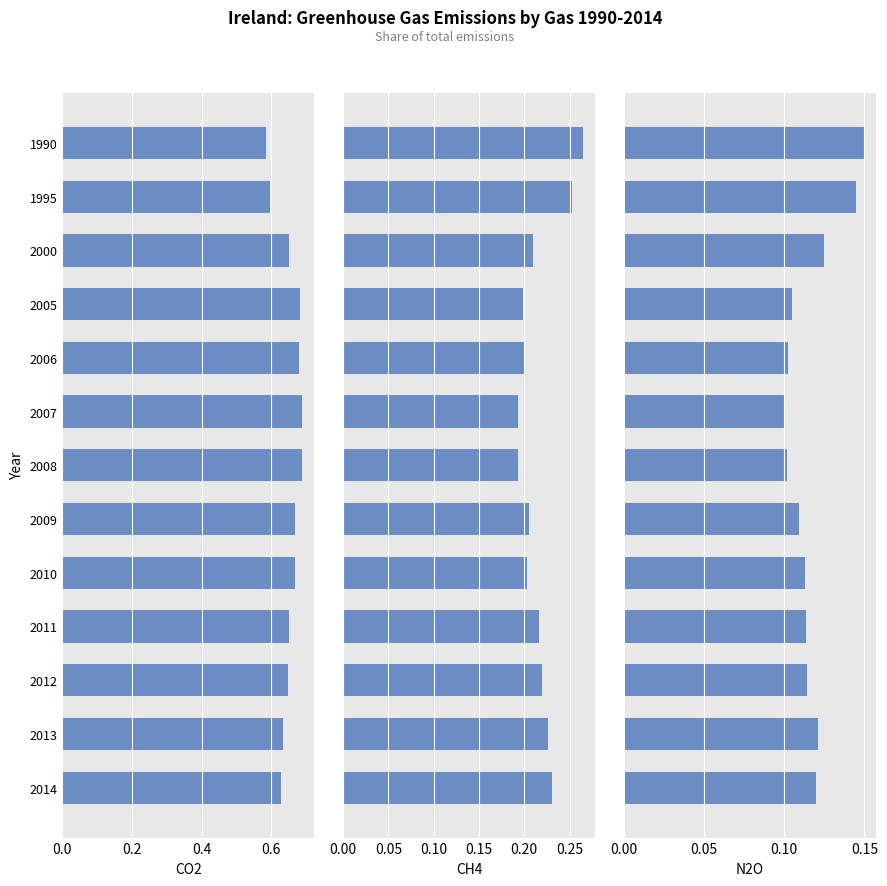

True or false: N2O has a value of 0.1 at 1995.

True